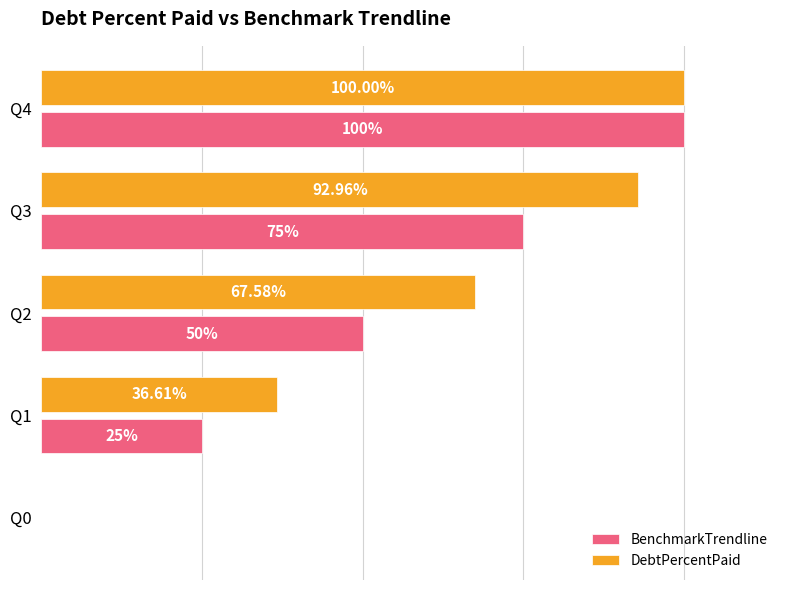

Which series has the largest total across all categories?

DebtPercentPaid